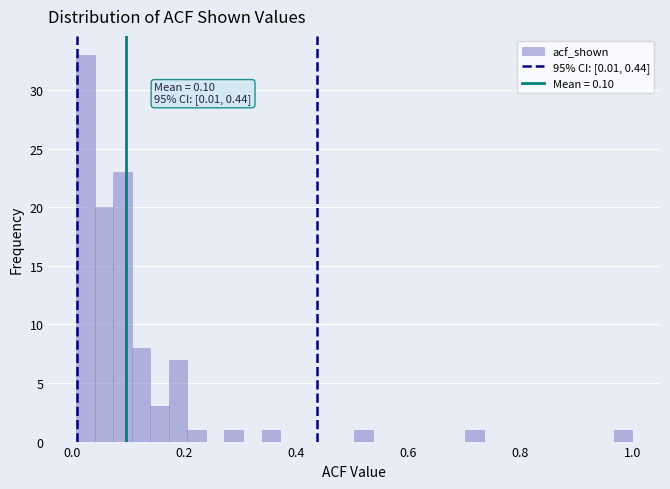

Around what value on the x-axis is the tallest bar? Give the approximate position of its centre, as read against the axis.

0.02